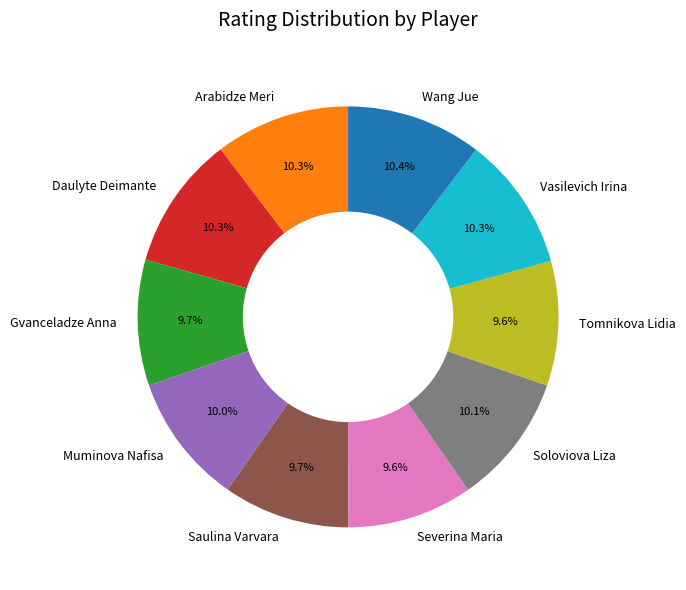

To the nearest percent, what is the difference between the largest and smallest slice percentages?

1%